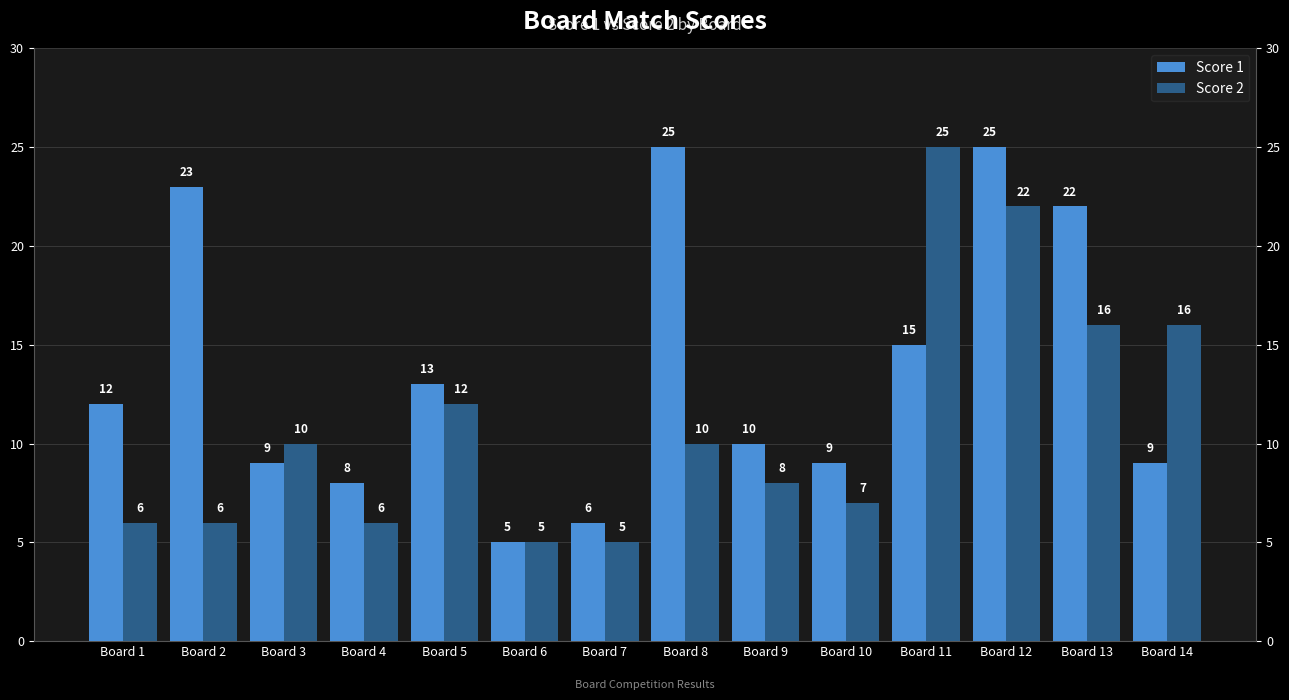

What is the average value of the Score 1 series?

14